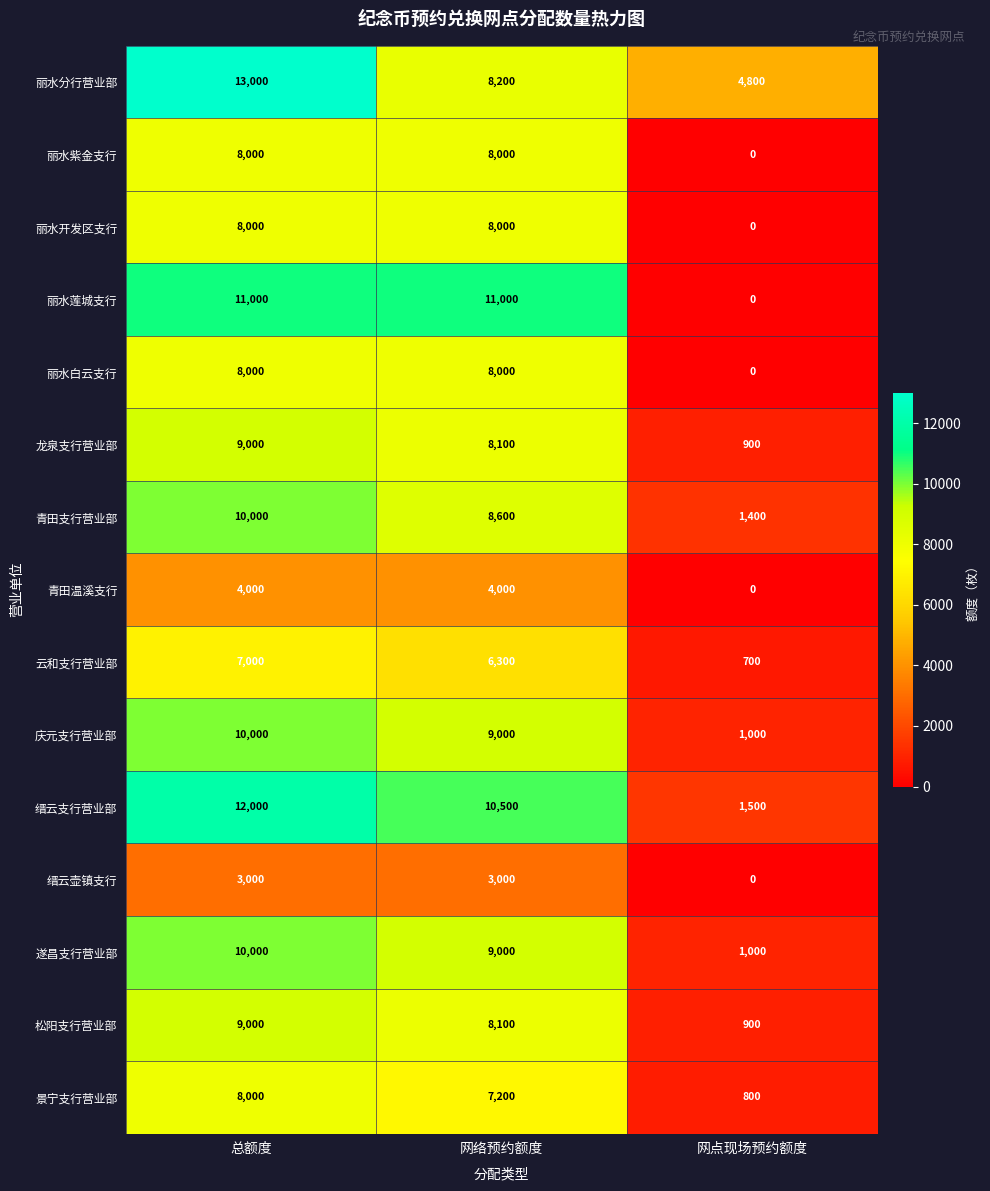

Which series has the largest range (max minus min)?

丽水莲城支行